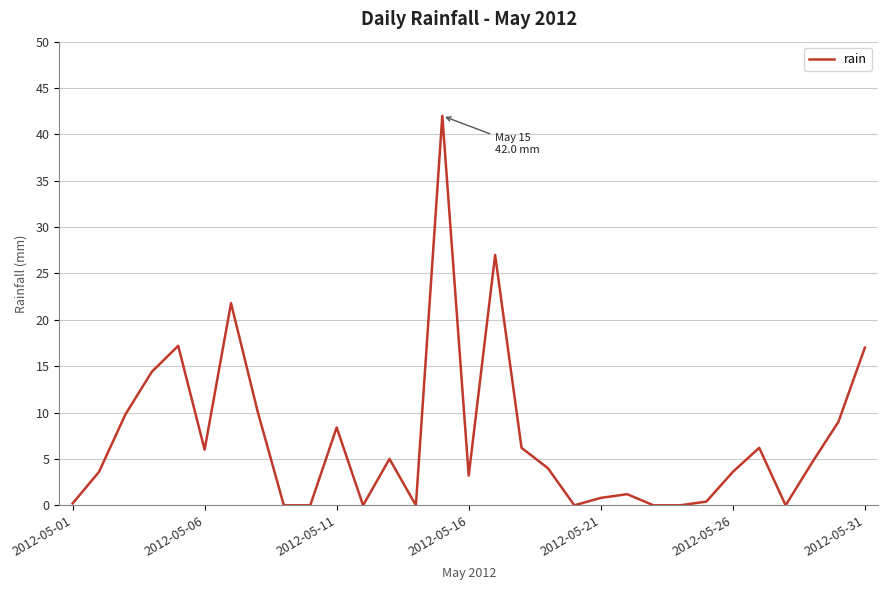

Count the number of categories in the chart.

31